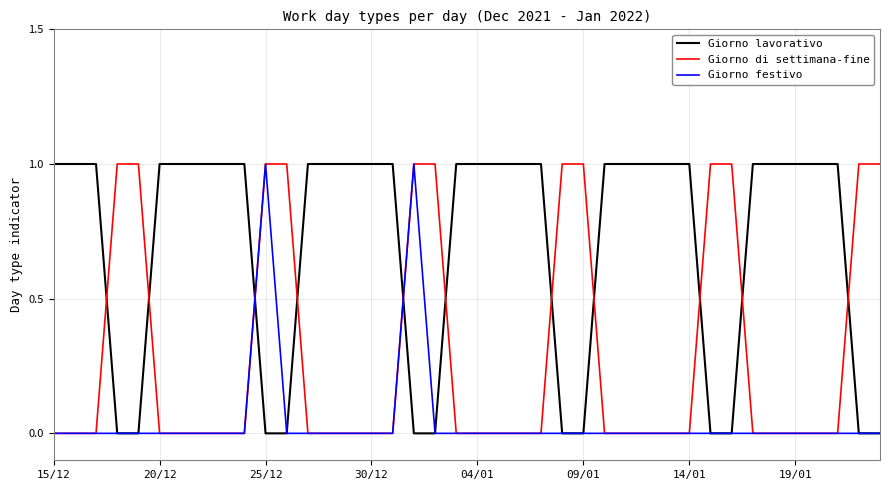

Rank the series by their average value, from lowest to highest.

Giorno festivo, Giorno di settimana-fine, Giorno lavorativo